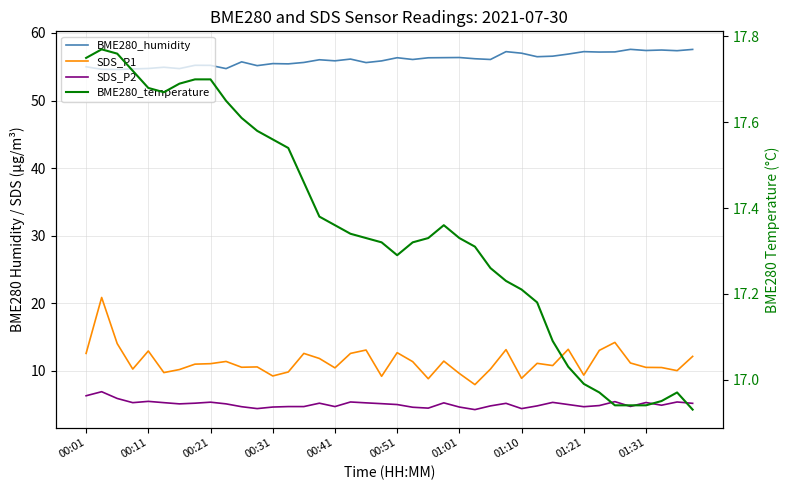

What is the average value of the SDS_P2 series?

5.1